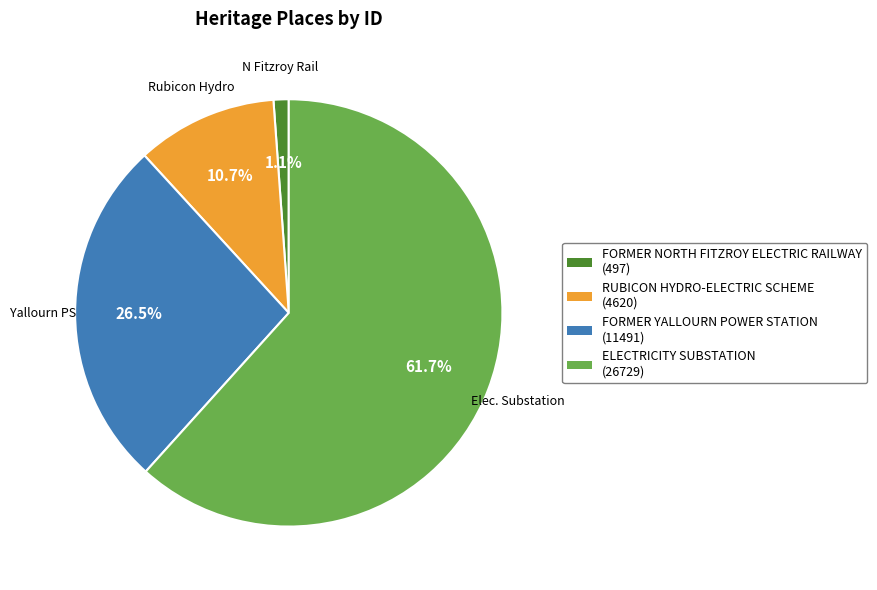

Does ELECTRICITY SUBSTATION represent more than half of the total?

Yes